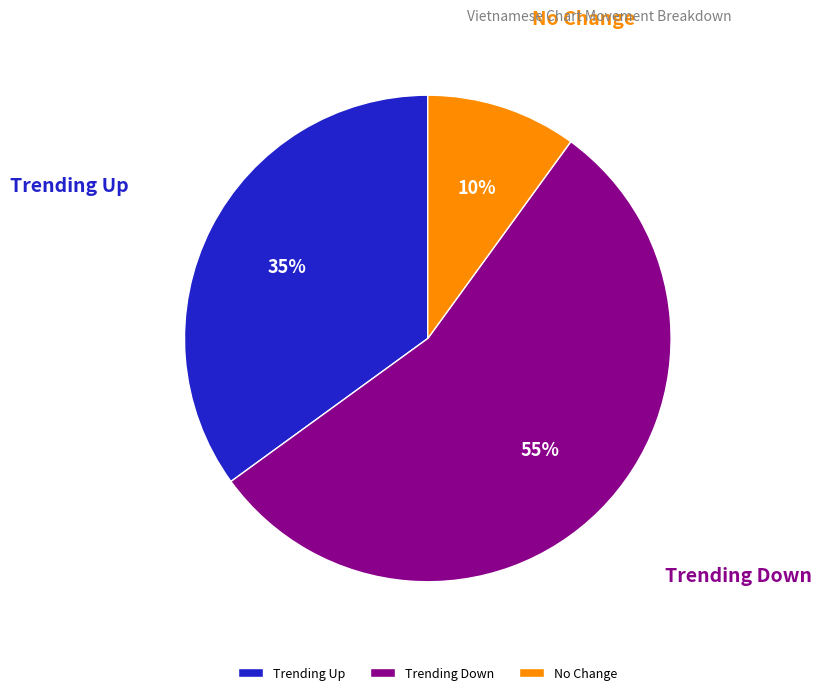

Which category has the smallest portion of the pie?

No Change